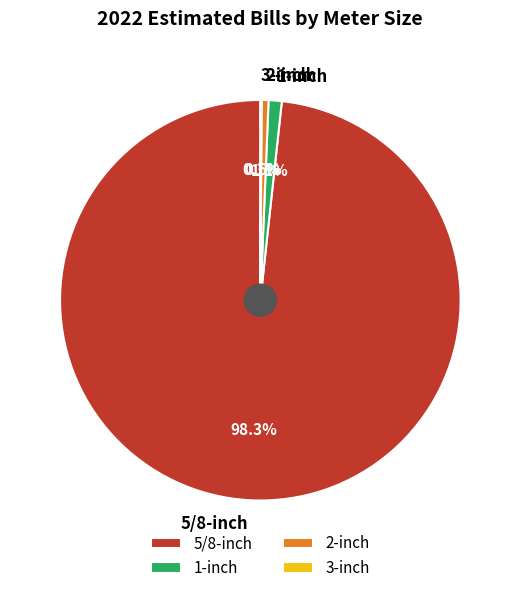

To the nearest percent, what is the difference between the largest and smallest slice percentages?

98%